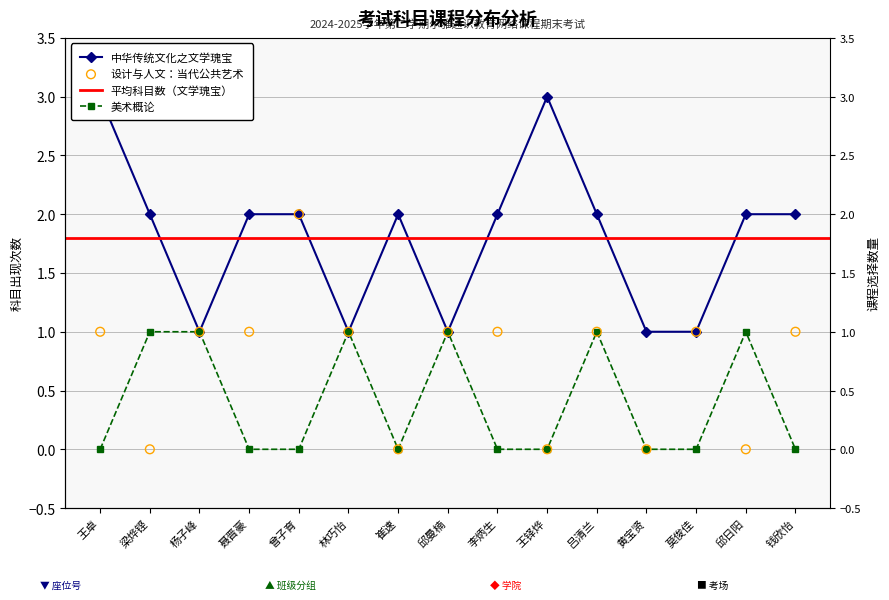

At which category is the sum across all series the highest?

王卓